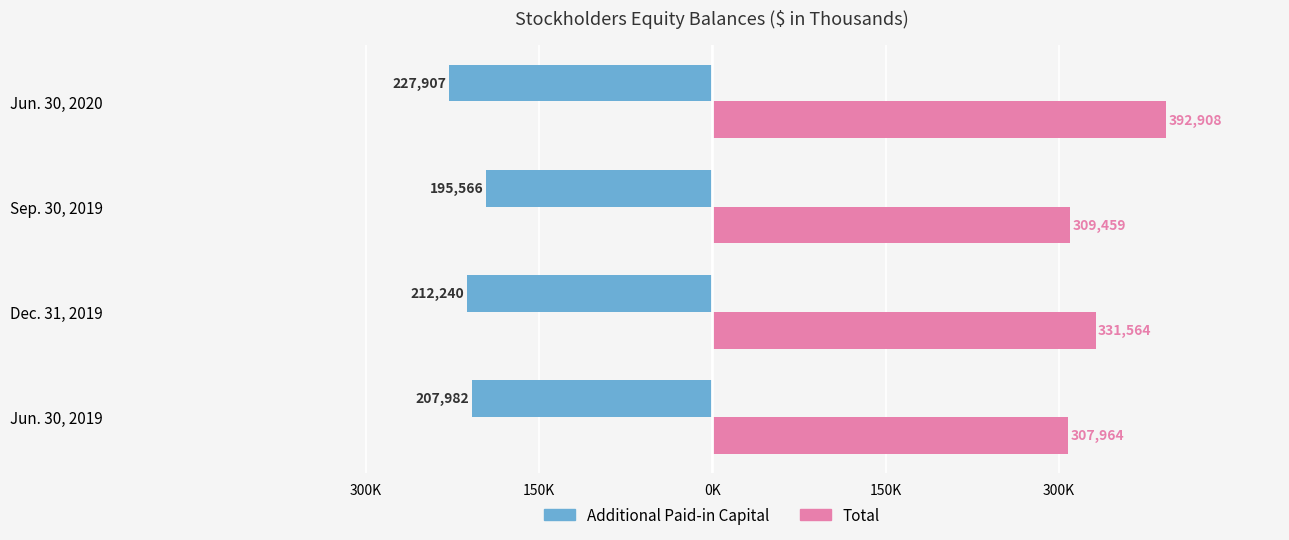

What are all the series names shown in the legend?

Additional Paid-in Capital, Total